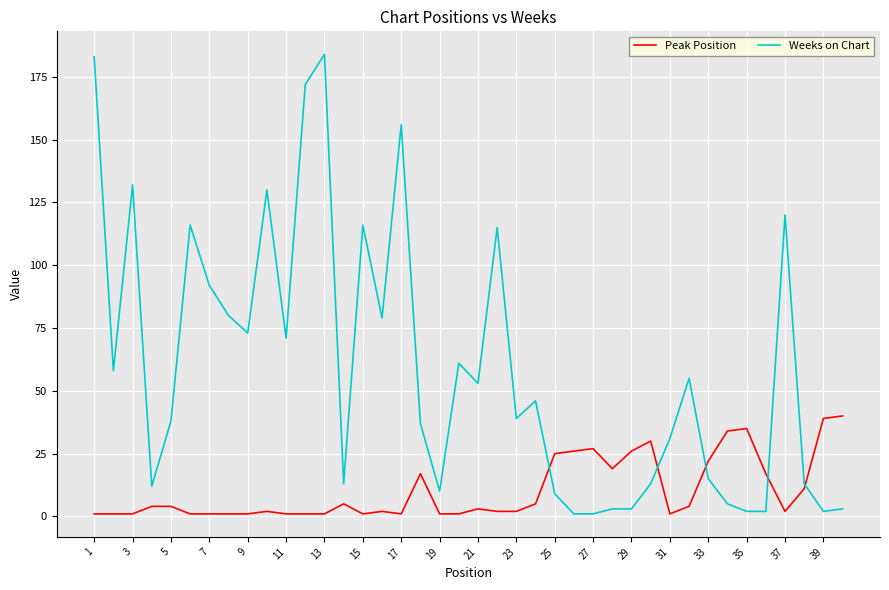

Which series has the largest total across all categories?

Weeks on Chart